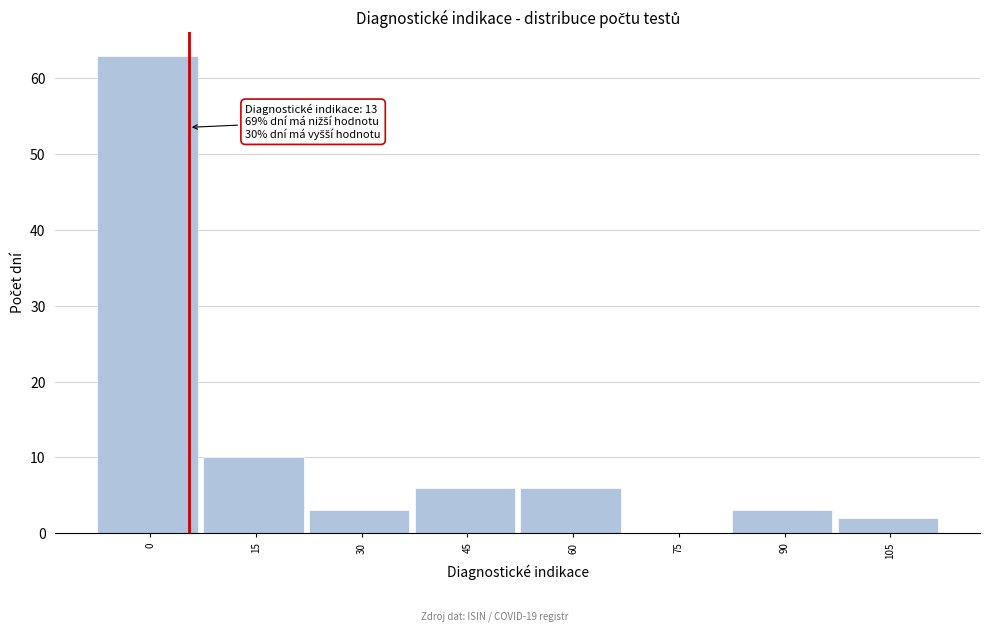

Reading left to right, what are all the values shown in this chart?

0=63	15=10	30=3	45=6	60=6	75=0	90=3	105=2